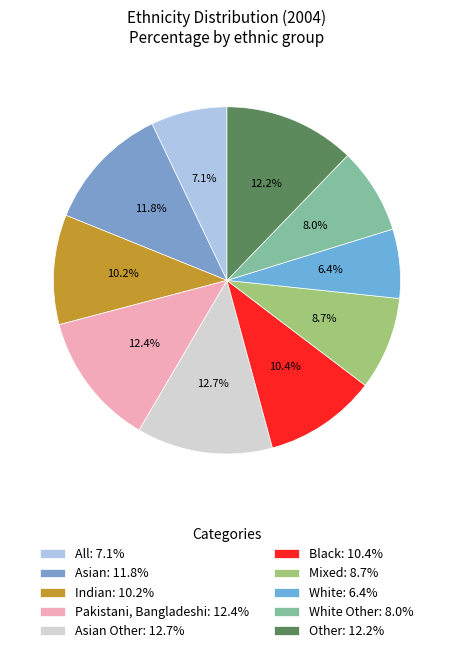

Rank the categories by value from lowest to highest.

White: 6.4%, All: 7.1%, White Other: 8.0%, Mixed: 8.7%, Indian: 10.2%, Black: 10.4%, Asian: 11.8%, Other: 12.2%, Pakistani, Bangladeshi: 12.4%, Asian Other: 12.7%